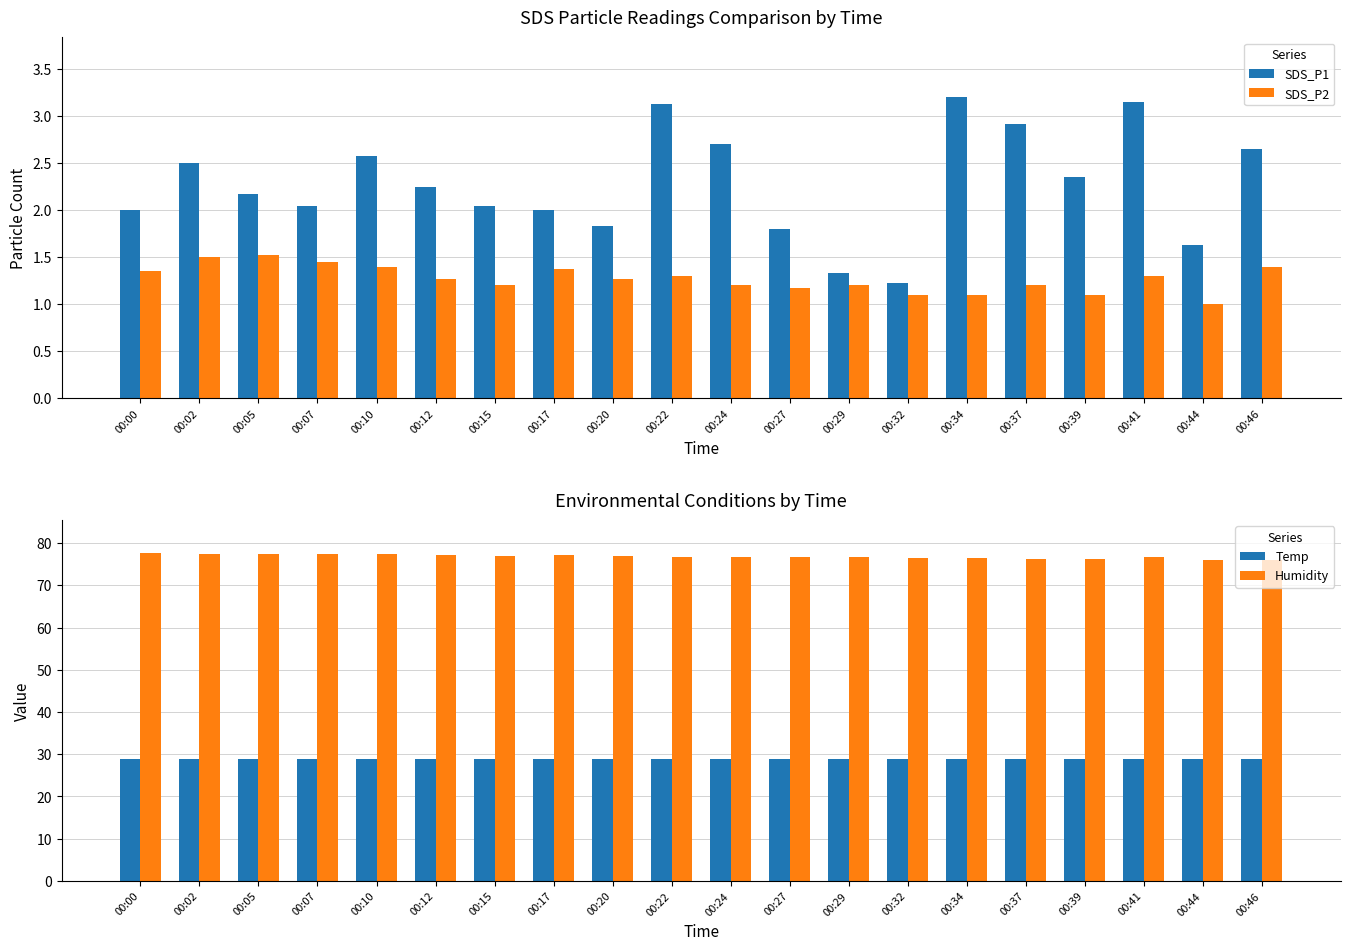

Reading left to right, transcribe all the data shown in this chart.

SDS_P1: 00:00=2.0	00:02=2.5	00:05=2.2	00:07=2.0	00:10=2.6	00:12=2.2	00:15=2.0	00:17=2.0	00:20=1.8	00:22=3.1	00:24=2.7	00:27=1.8	00:29=1.3	00:32=1.2	00:34=3.2	00:37=2.9	00:39=2.4	00:41=3.1	00:44=1.6	00:46=2.6
SDS_P2: 00:00=1.4	00:02=1.5	00:05=1.5	00:07=1.4	00:10=1.4	00:12=1.3	00:15=1.2	00:17=1.4	00:20=1.3	00:22=1.3	00:24=1.2	00:27=1.2	00:29=1.2	00:32=1.1	00:34=1.1	00:37=1.2	00:39=1.1	00:41=1.3	00:44=1.0	00:46=1.4
Temp: 00:00=28.9	00:02=28.9	00:05=28.9	00:07=28.9	00:10=28.9	00:12=28.9	00:15=28.9	00:17=28.9	00:20=28.8	00:22=28.8	00:24=28.8	00:27=28.8	00:29=28.8	00:32=28.8	00:34=28.8	00:37=28.8	00:39=28.8	00:41=28.8	00:44=28.8	00:46=28.8
Humidity: 00:00=77.7	00:02=77.5	00:05=77.4	00:07=77.4	00:10=77.3	00:12=77.2	00:15=77.0	00:17=77.1	00:20=77.0	00:22=76.8	00:24=76.7	00:27=76.6	00:29=76.6	00:32=76.5	00:34=76.4	00:37=76.3	00:39=76.2	00:41=76.8	00:44=76.1	00:46=76.1